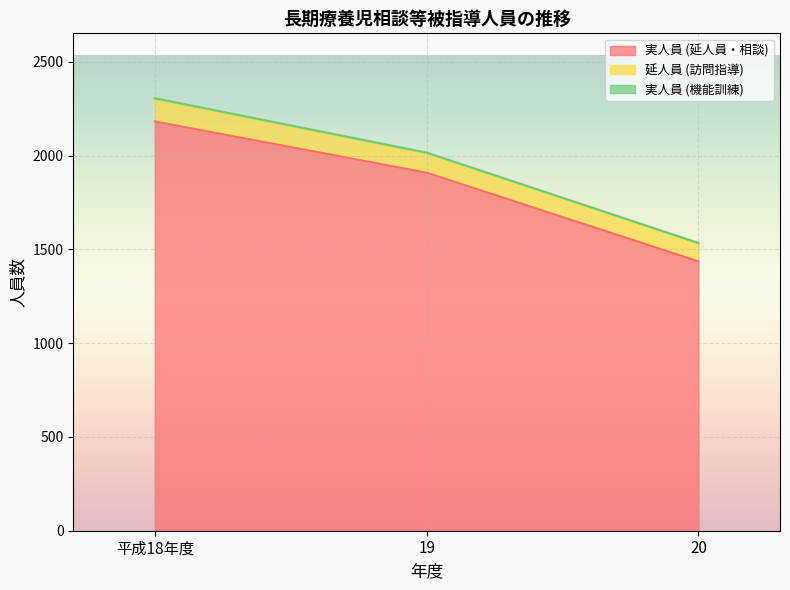

What is the total value across all series at 20?

1534